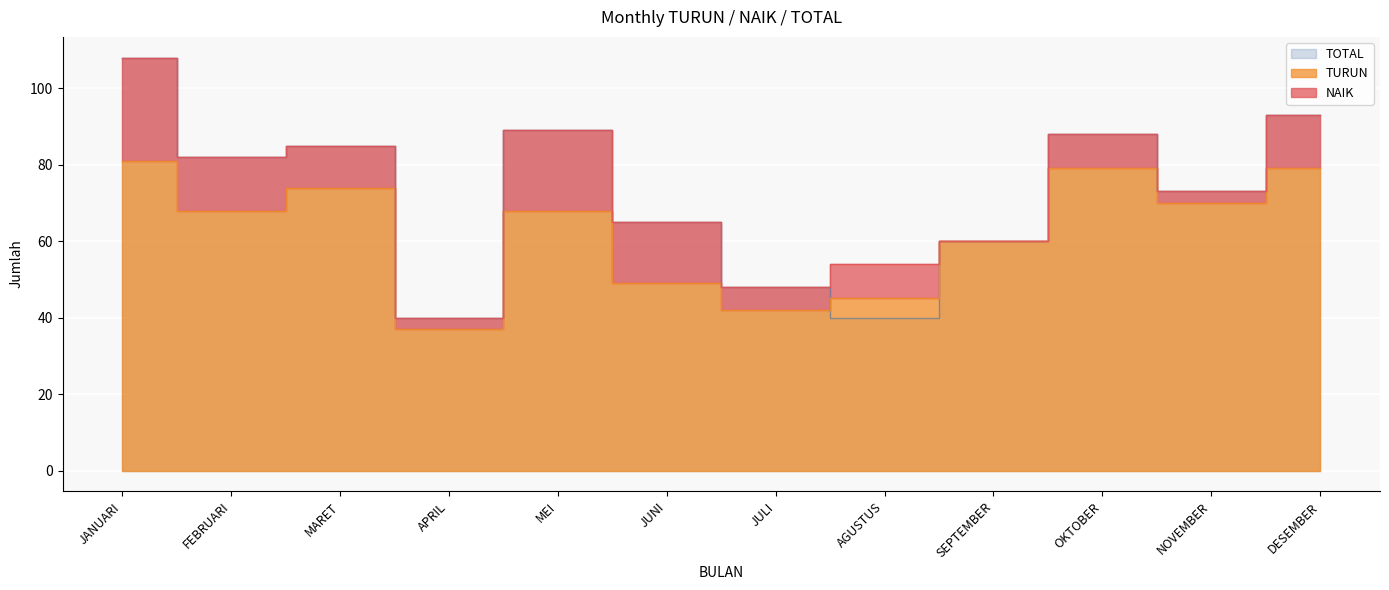

What is the total value across all series at FEBRUARI?

150